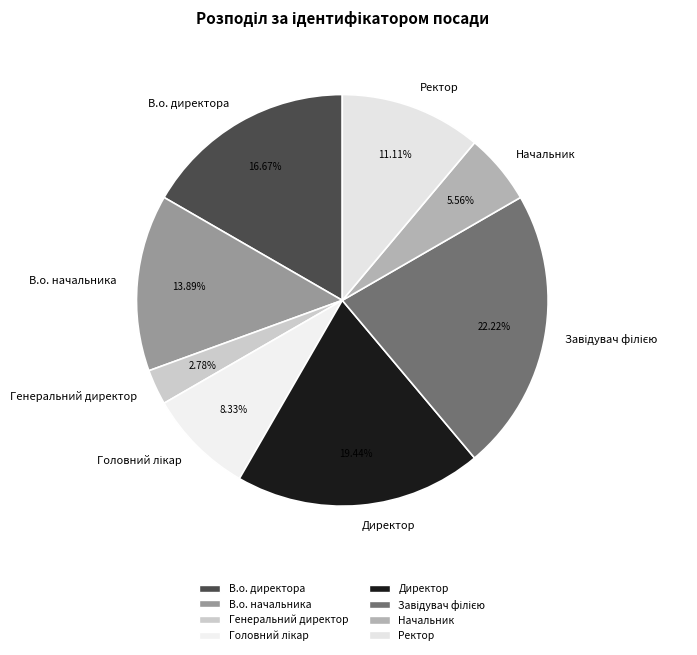

The Генеральний директор slice represents 15% of the pie. True or false?

False